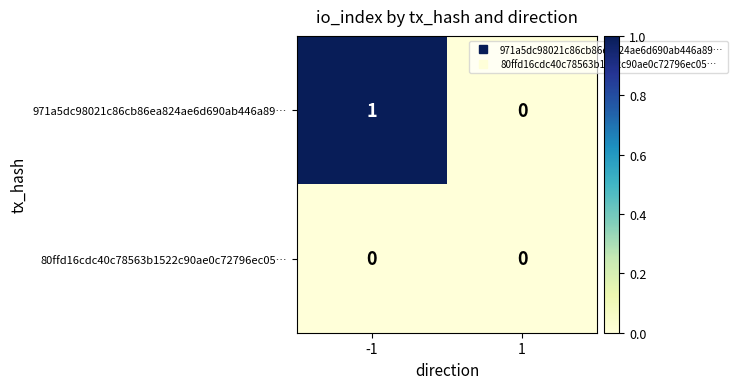

List the series in order of their overall mean, highest first.

971a5dc98021c86cb86ea824ae6d690ab446a89…, 80ffd16cdc40c78563b1522c90ae0c72796ec05…